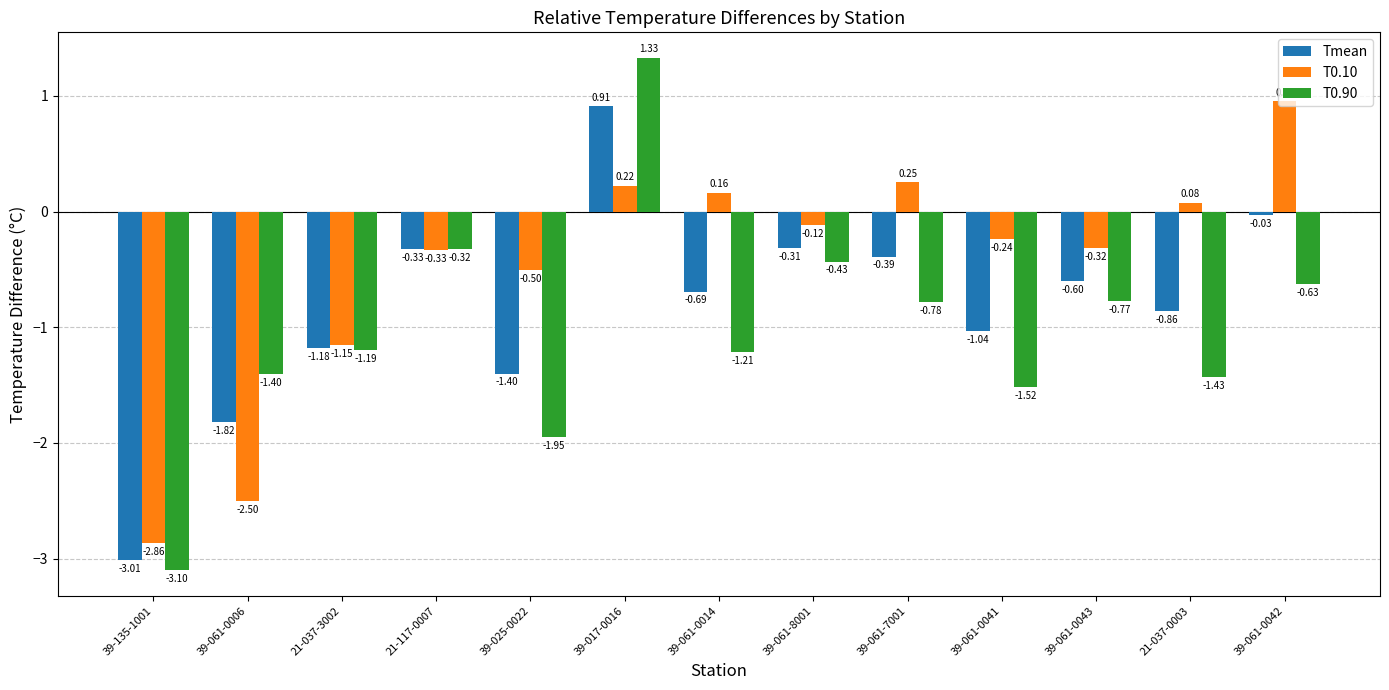

How many bars are there in each group?

3